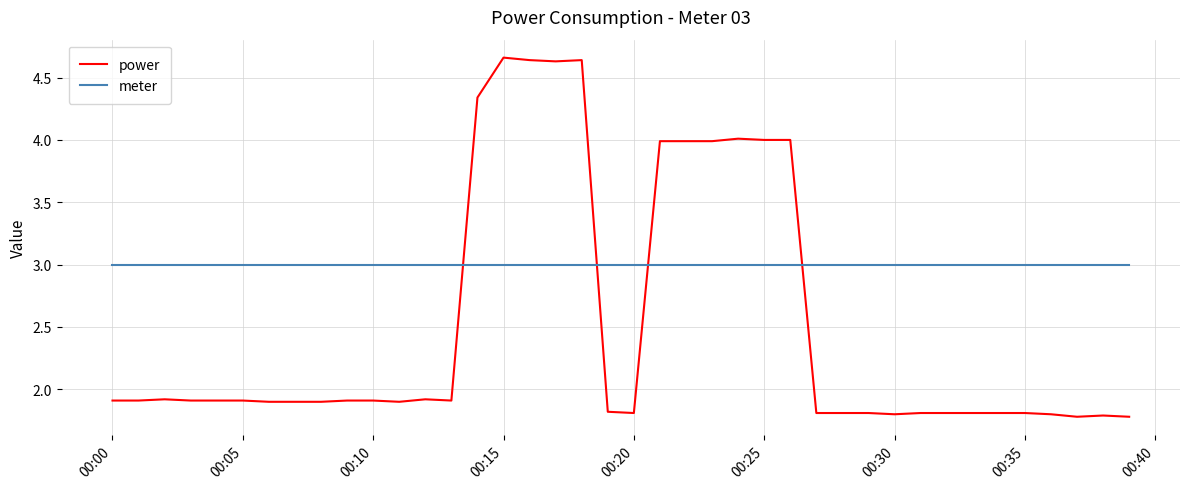

True or false: meter and power intersect in this chart.

True